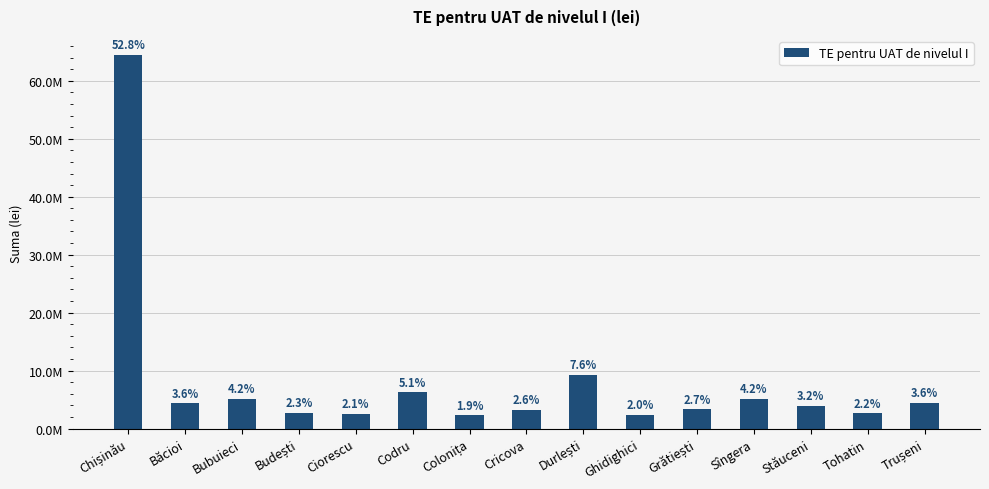

Are the bars horizontal?

No